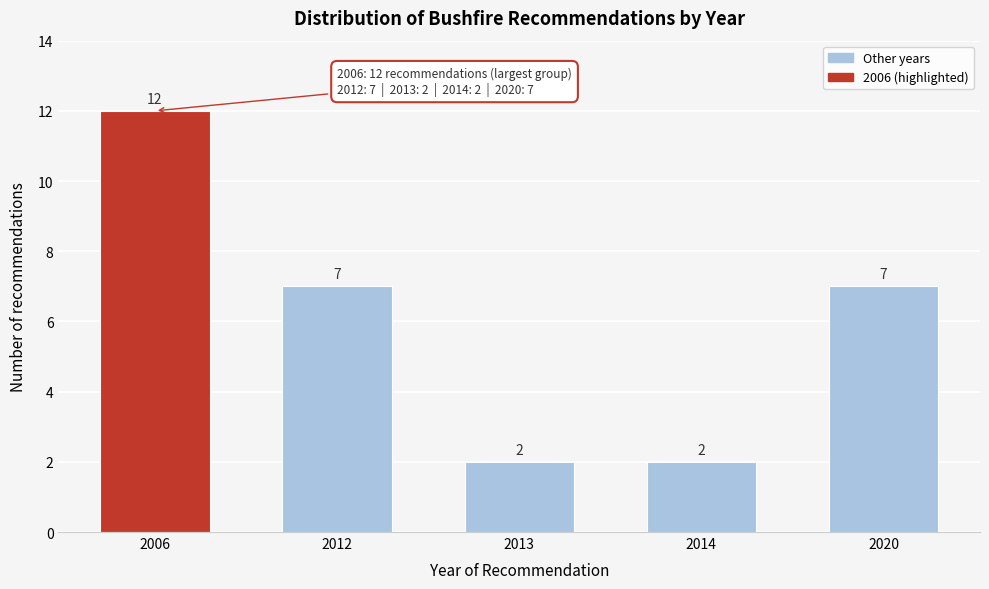

Reading left to right, transcribe all the data shown in this chart.

12	7	2	2	7